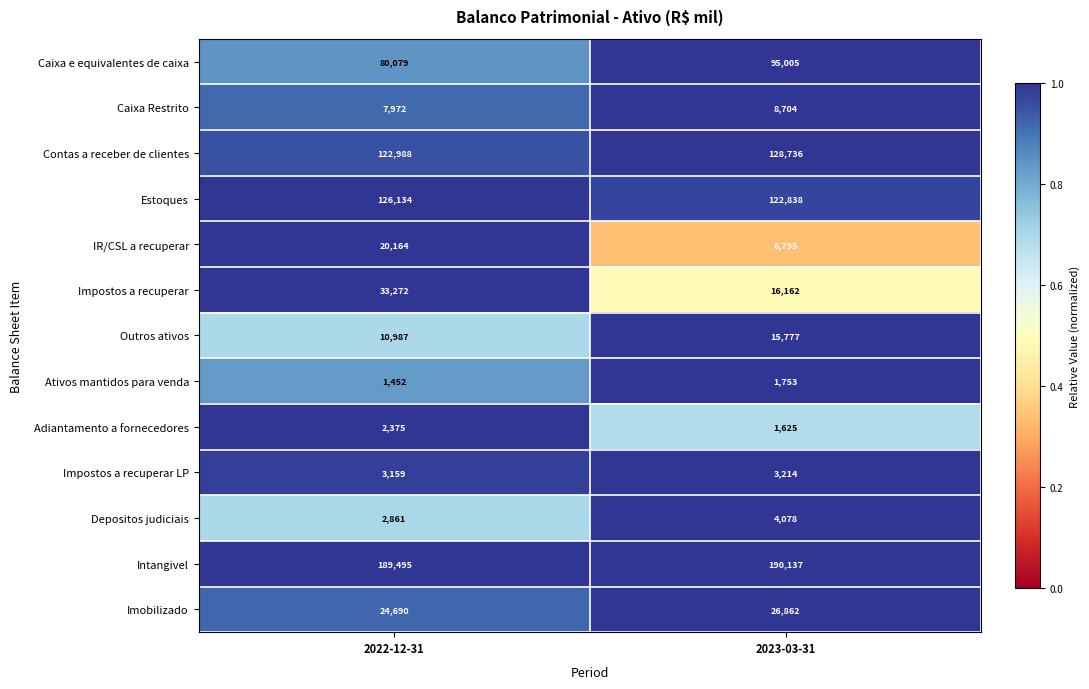

Reading left to right, what are all the values shown in this chart?

Caixa e equivalentes de caixa: 80079	95005
Caixa Restrito: 7972	8704
Contas a receber de clientes: 122988	128736
Estoques: 126134	122838
IR/CSL a recuperar: 20164	6795
Impostos a recuperar: 33272	16162
Outros ativos: 10987	15777
Ativos mantidos para venda: 1452	1753
Adiantamento a fornecedores: 2375	1625
Impostos a recuperar LP: 3159	3214
Depositos judiciais: 2861	4078
Intangivel: 189495	190137
Imobilizado: 24690	26862